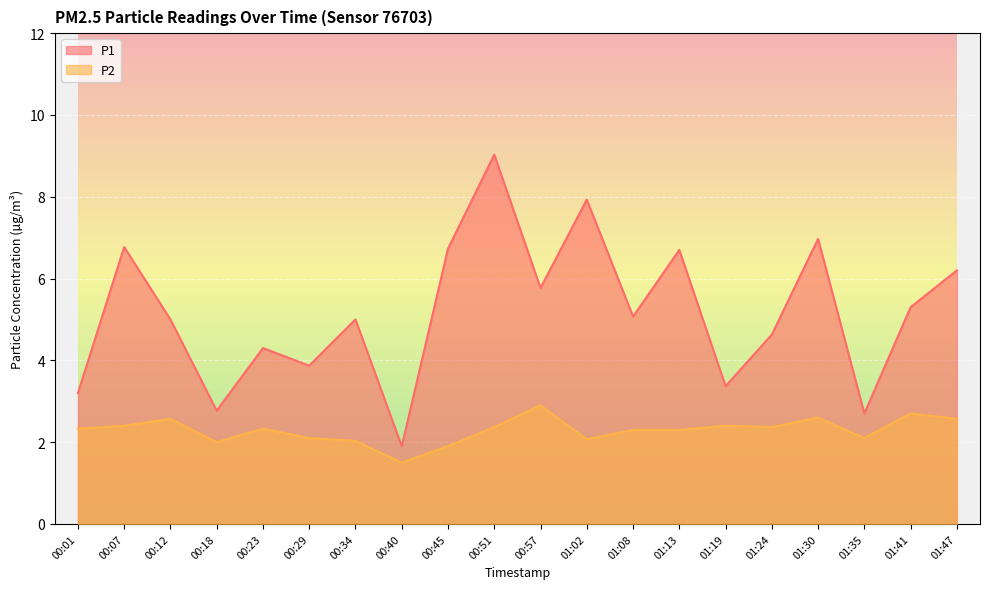

Is the value of P1 at 00:51 greater than the value of P2 at 00:01?

Yes